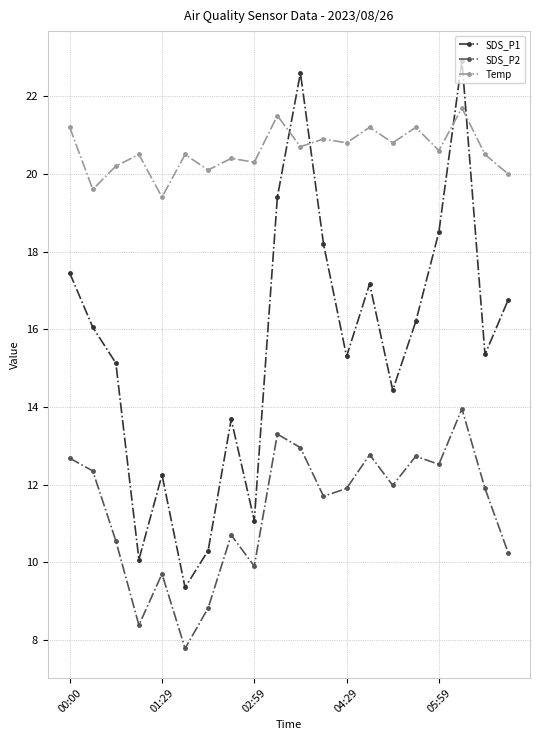

Which series has the largest range (max minus min)?

SDS_P1